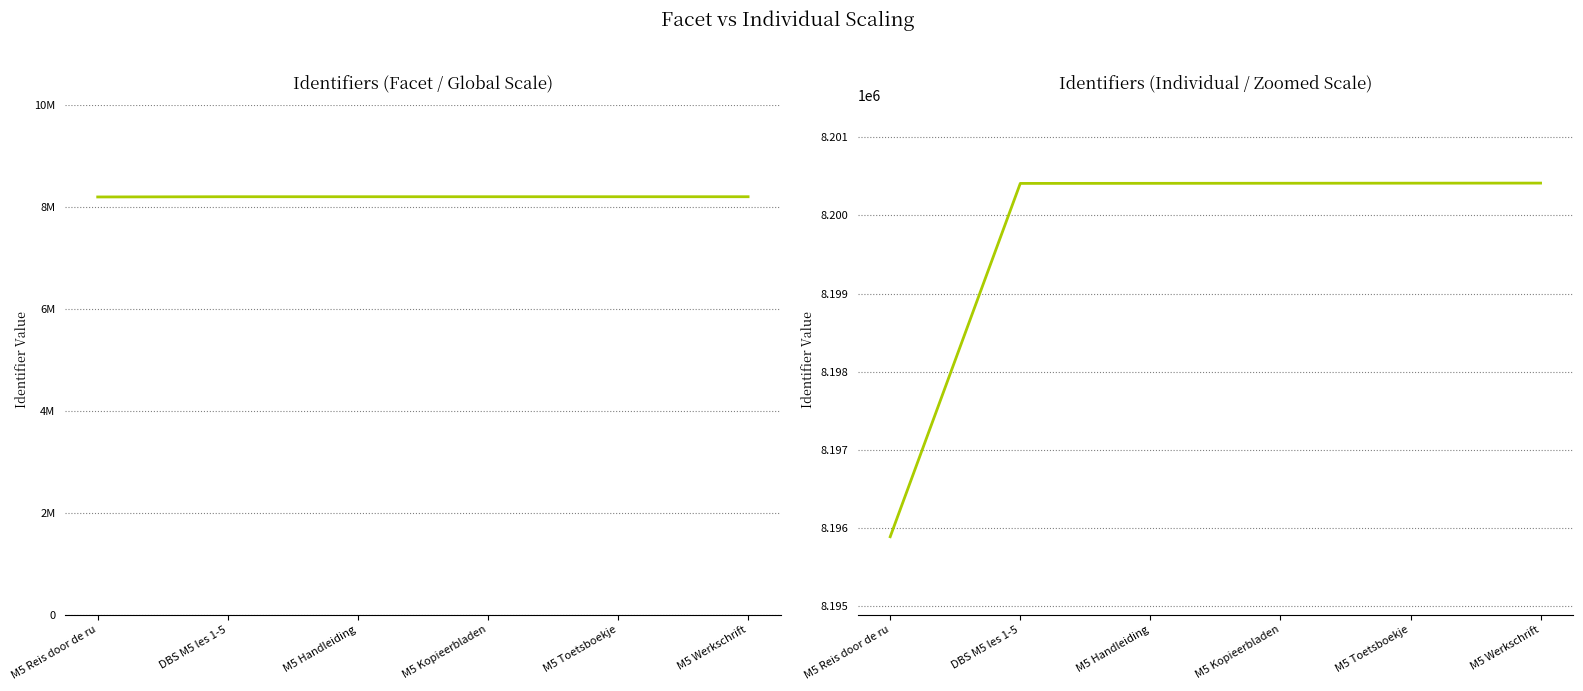

Which has a higher value, M5 Werkschrift or M5 Handleiding?

M5 Werkschrift